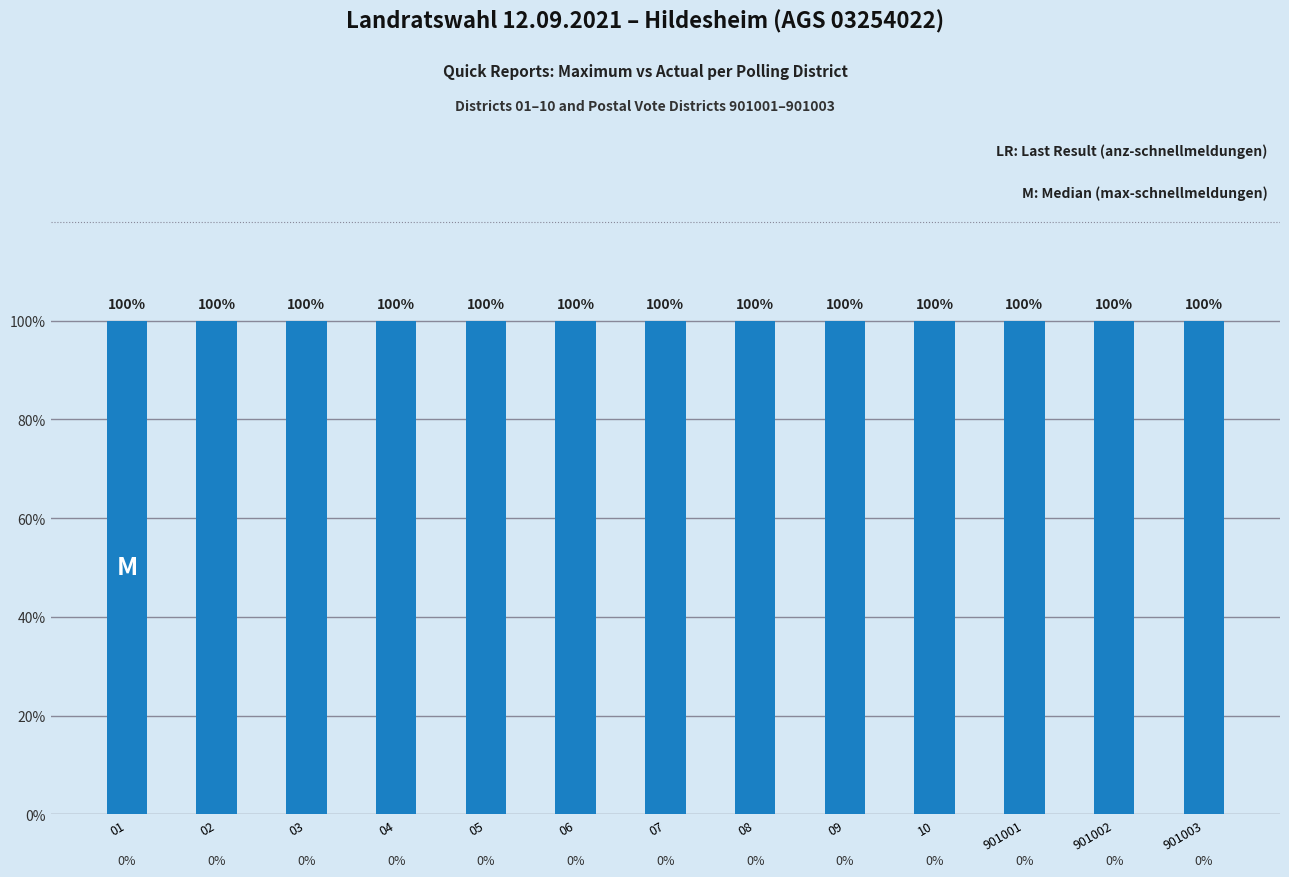

What is the total value across all series at 06?

1